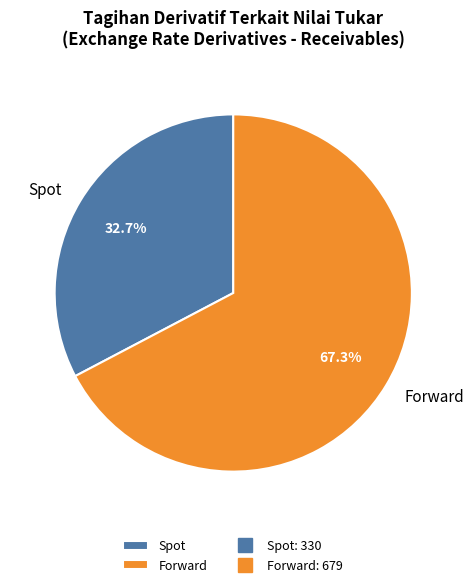

Which slice is the largest?

Forward